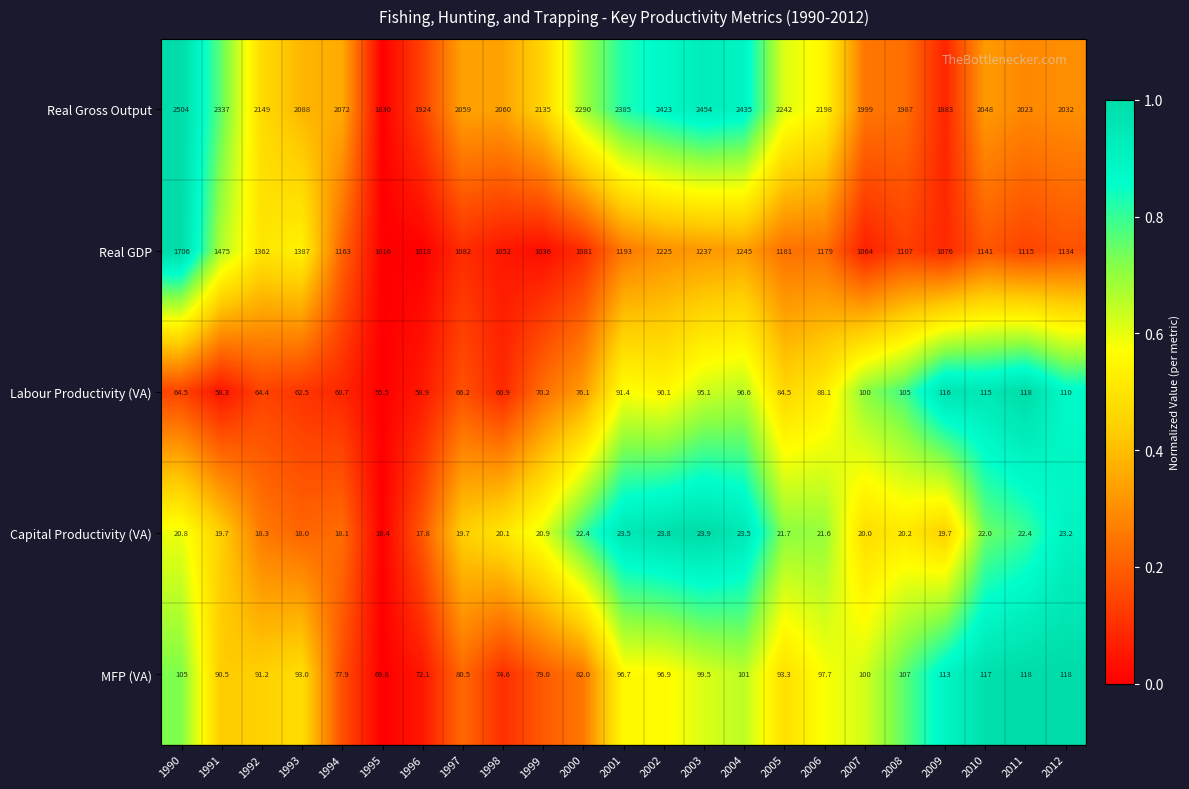

Where is Real Gross Output nearest to the value 2167?

1992